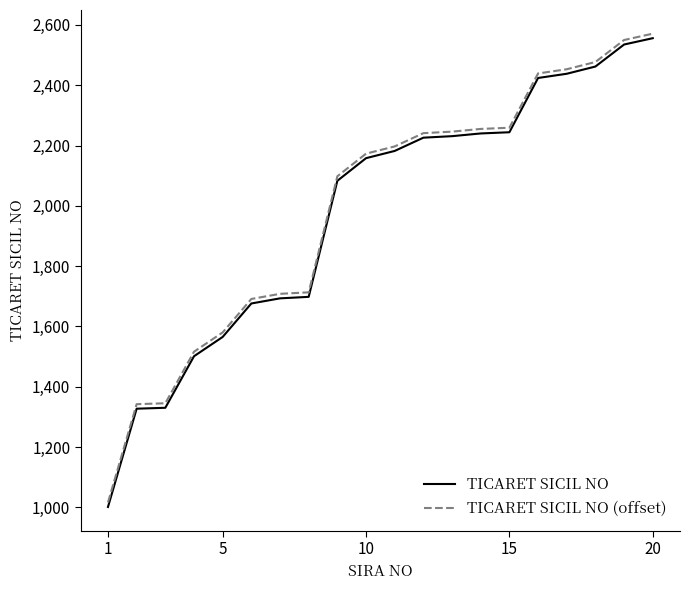

Rank the series by their maximum value, from lowest to highest.

TICARET SICIL NO, TICARET SICIL NO (offset)